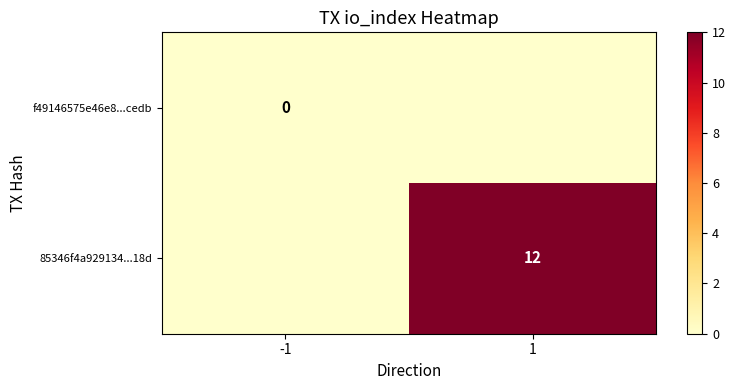

Is it true that 85346f4a929134...18d equals 12 at 1?

True